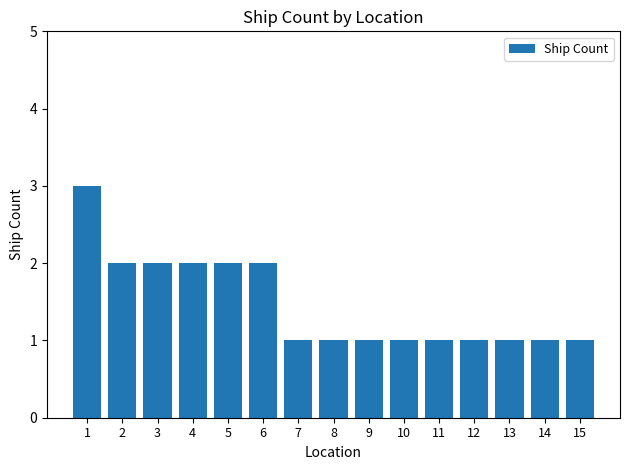

Is it true that the value at 5 is 2?

True